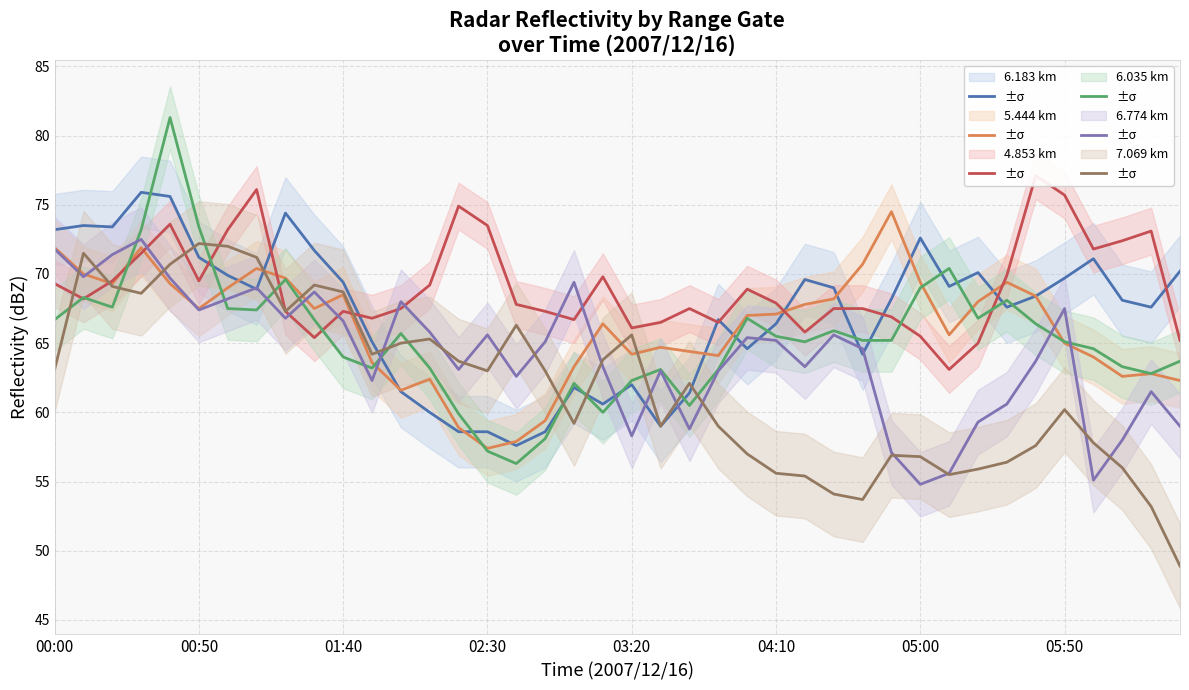

List the labels in order of Range 6.183 km value, smallest first.

16, 14, 15, 17, 21, 13, 19, 22, 12, 18, 20, 28, 24, 11, 25, 23, 33, 38, 37, 29, 34, 05:50, 27, 31, 10, 26, 35, 05:00, 32, 39, 36, 04:10, 9, 30, 00:00, 01:40, 00:50, 8, 03:20, 02:30